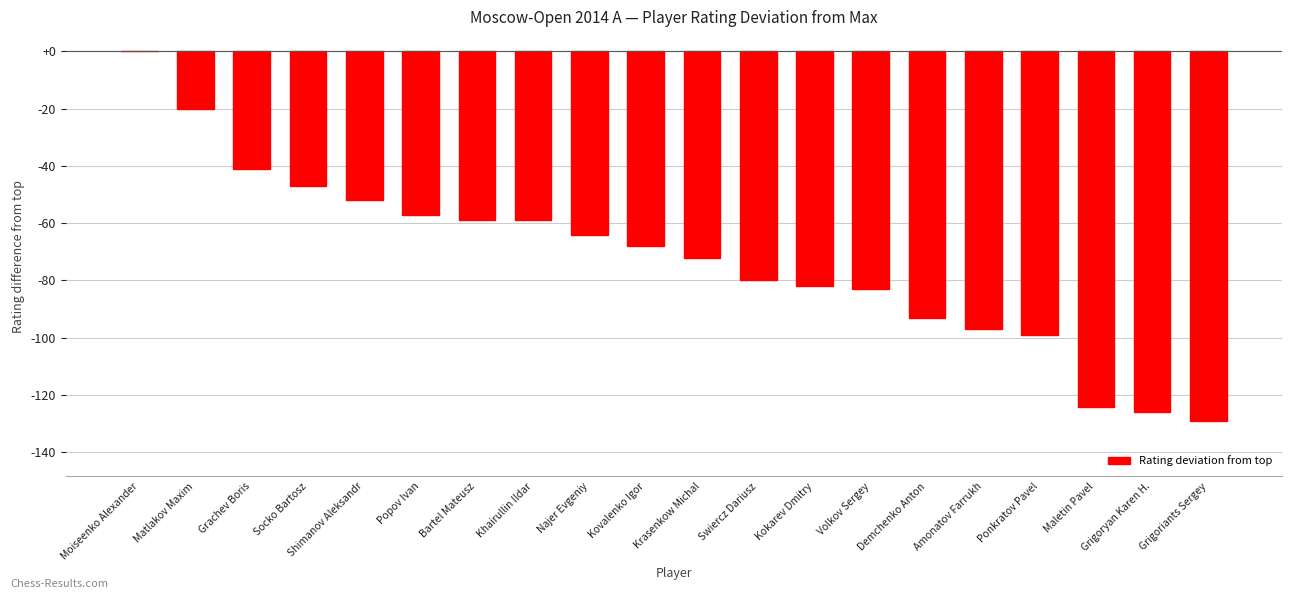

What is the sum of the values at Socko Bartosz and Grigoryan Karen H.?

-173